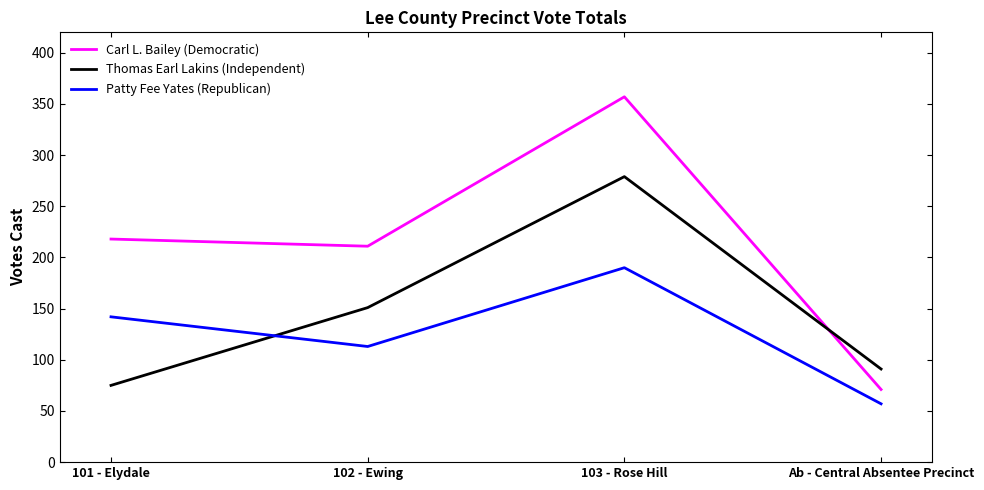

Which series changed the most between 102 - Ewing and Ab - Central Absentee Precinct?

Carl L. Bailey (Democratic)